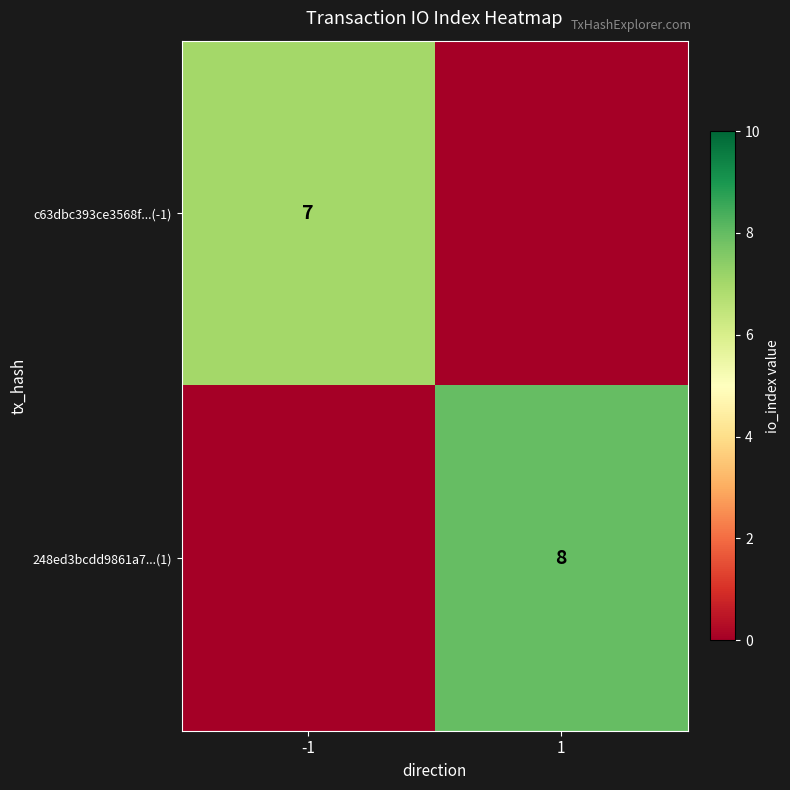

Which has a higher value, 1 or -1?

-1